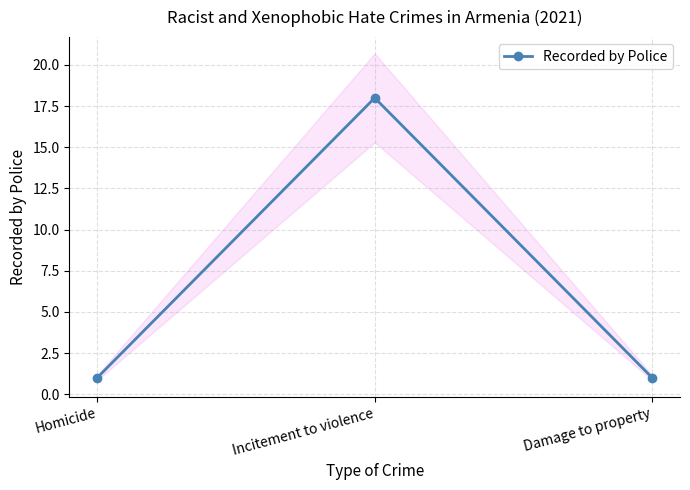

List the labels in order of value, largest first.

Incitement to violence, Homicide, Damage to property